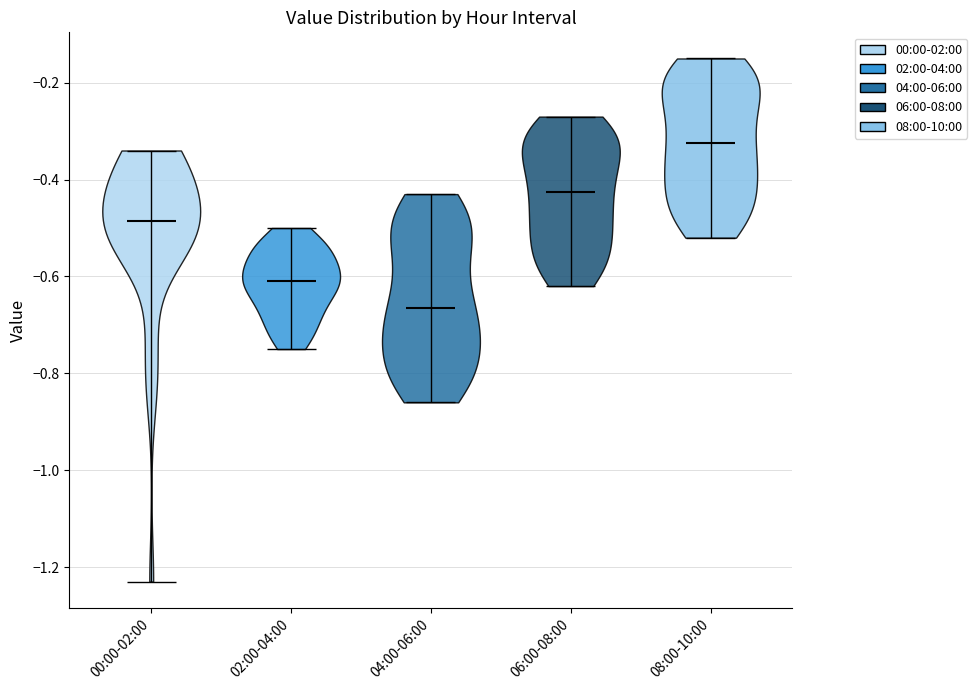

Which violin has the highest median line?

08:00-10:00